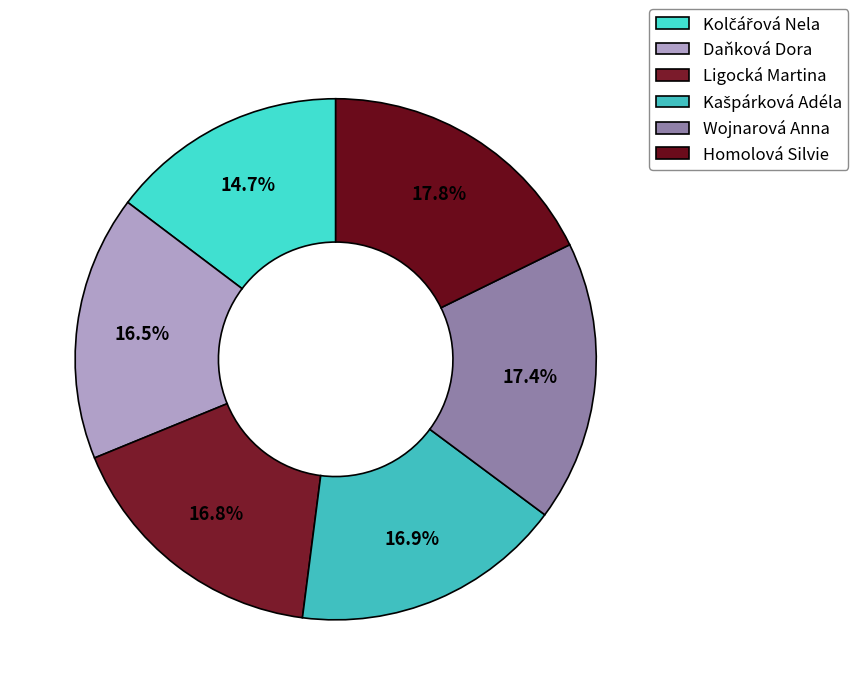

Between Kašpárková Adéla and Kolčářová Nela, which is larger?

Kašpárková Adéla